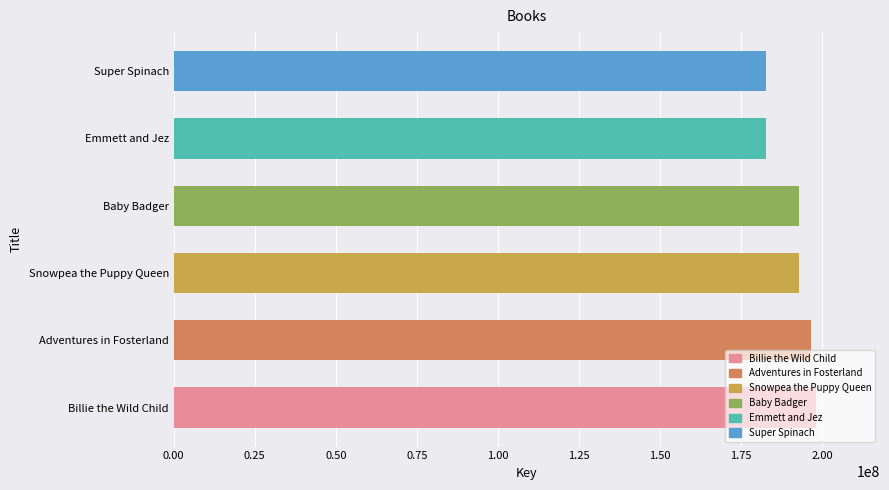

True or false: the data shows 192939221 at Baby Badger.

True